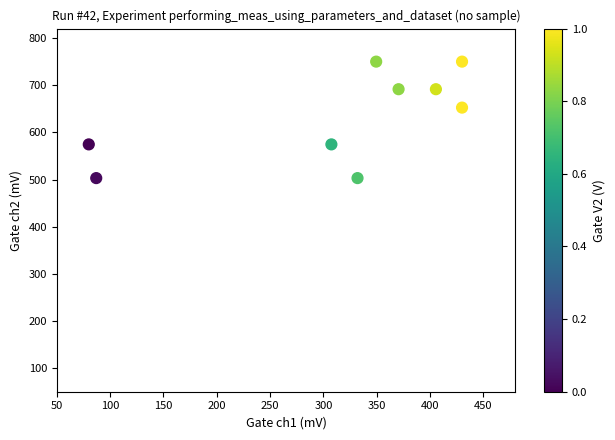

What Y value in the scatter plot is closest to 626?

652.5